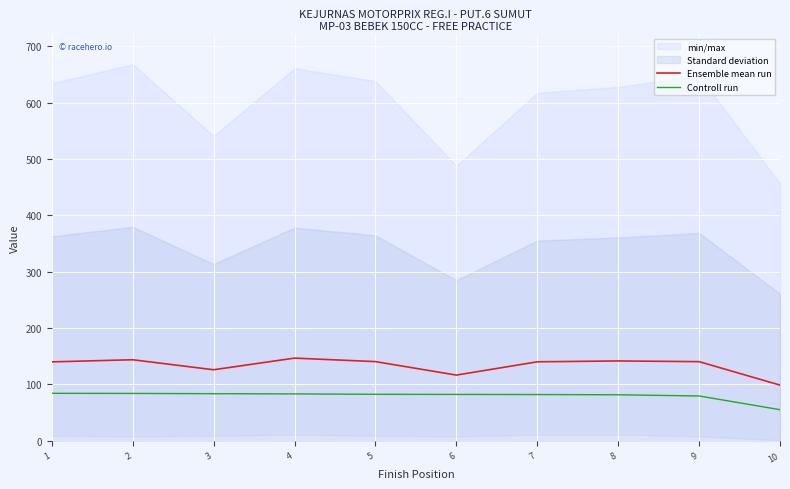

What is the minimum value shown in the chart?

55.3